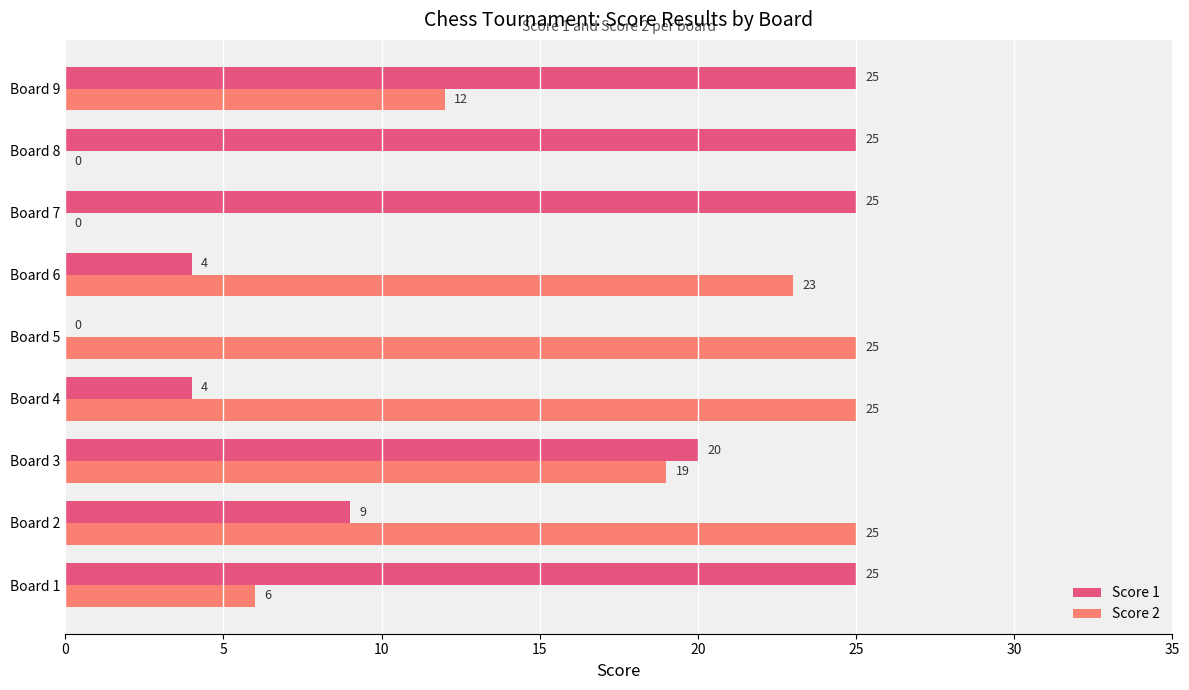

At which label is Score 2 closest to 12?

Board 9